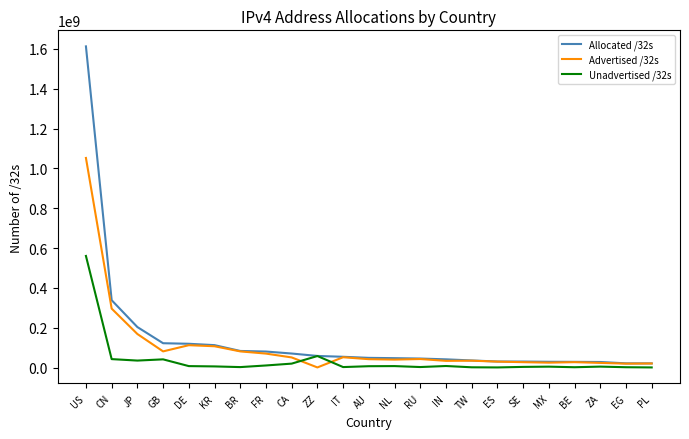

At which category is the sum across all series the highest?

US